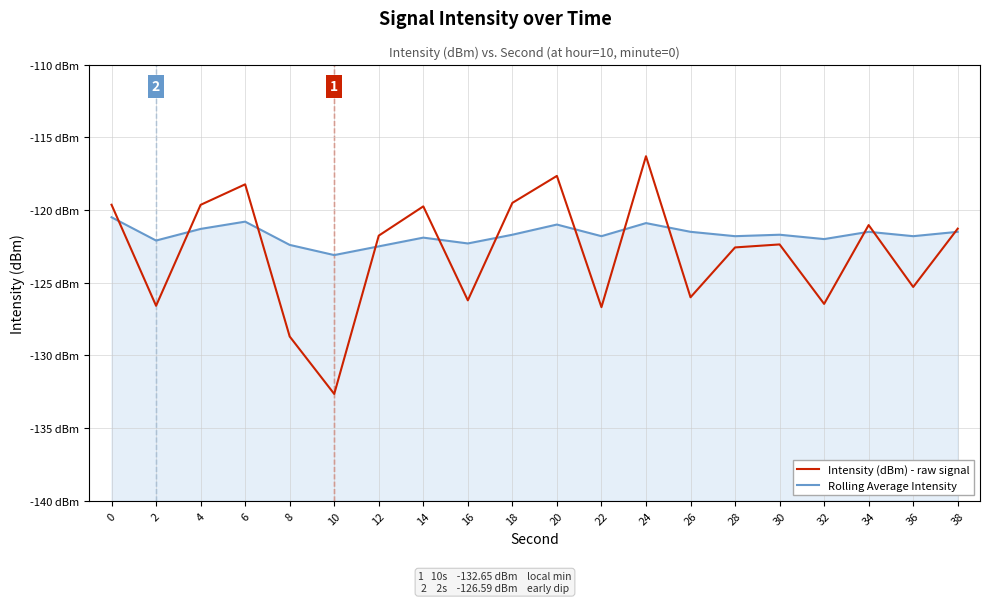

What is the spread (max minus min) of values at 12?

0.7